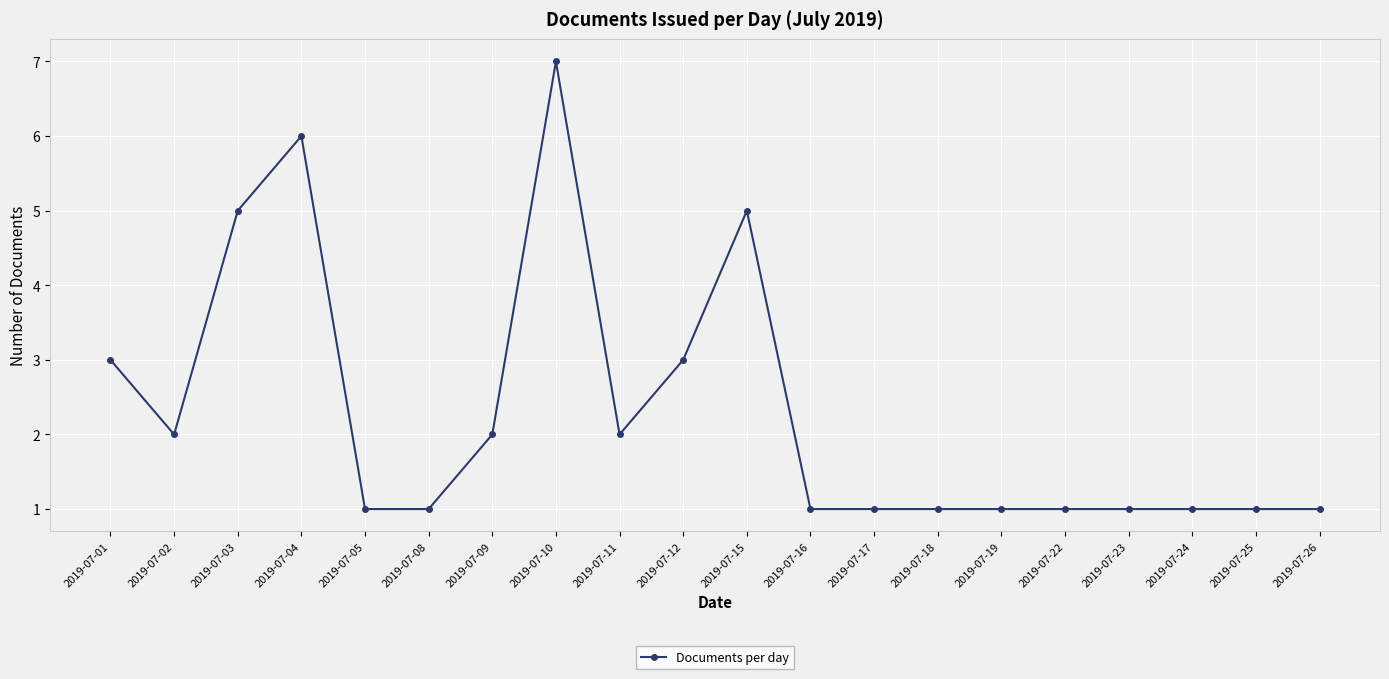

What is the smallest value displayed?

1